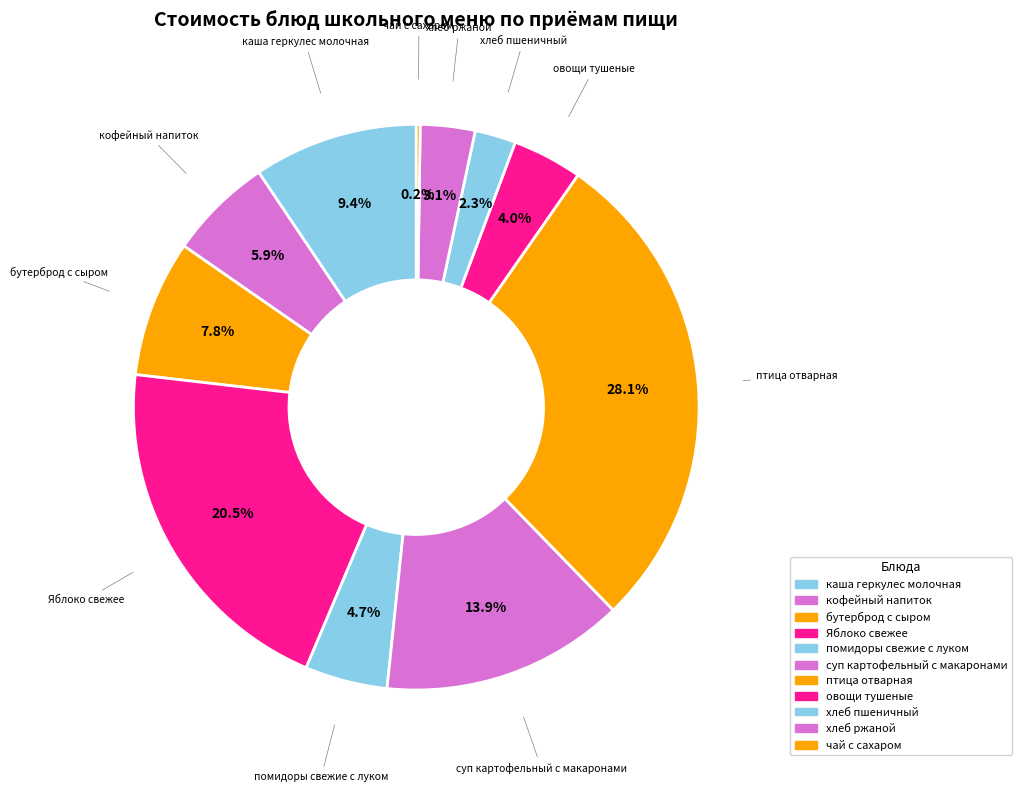

Which has a higher value, хлеб ржаной or каша геркулес молочная?

каша геркулес молочная